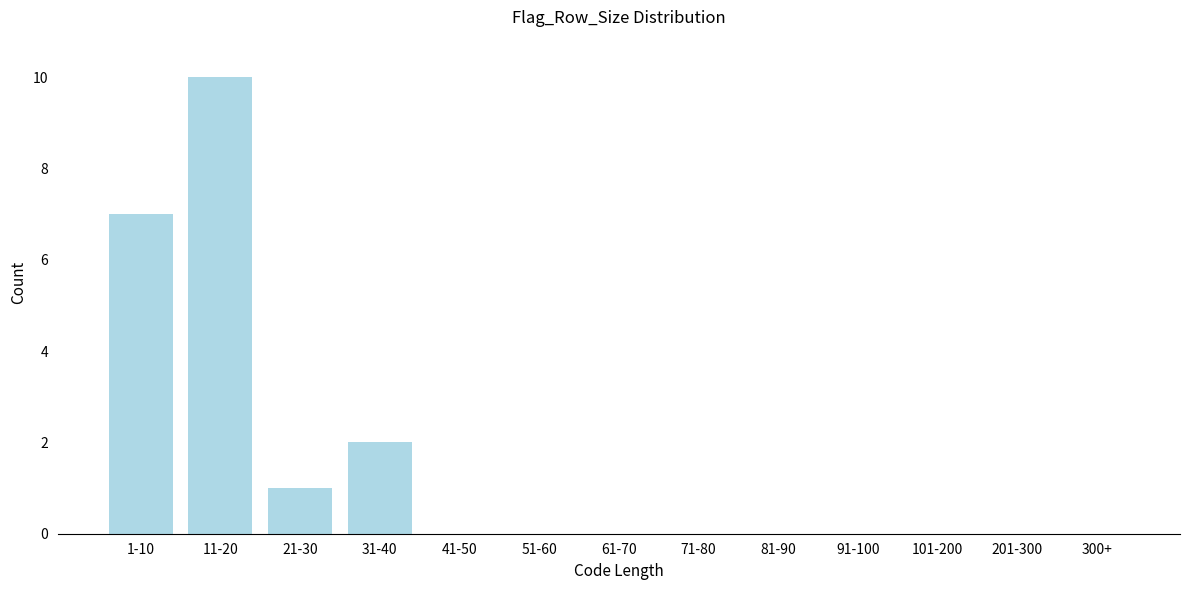

Reading left to right, extract all data points from this chart.

1-10=7	11-20=10	21-30=1	31-40=2	41-50=0	51-60=0	61-70=0	71-80=0	81-90=0	91-100=0	101-200=0	201-300=0	300+=0